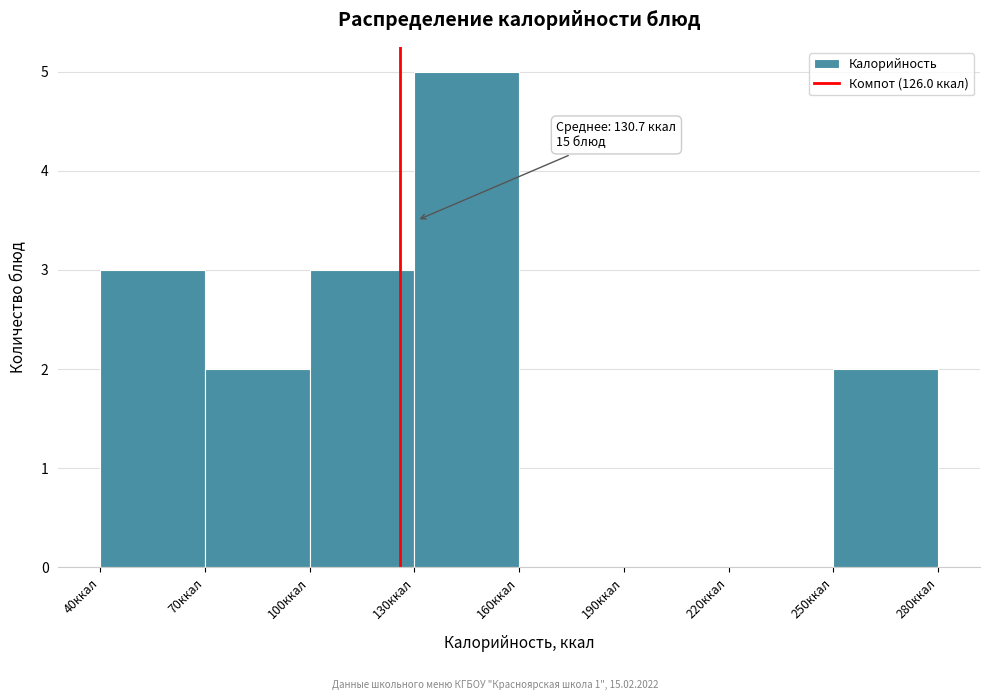

Over which range of the x-axis is the bar tallest?

130 to 160